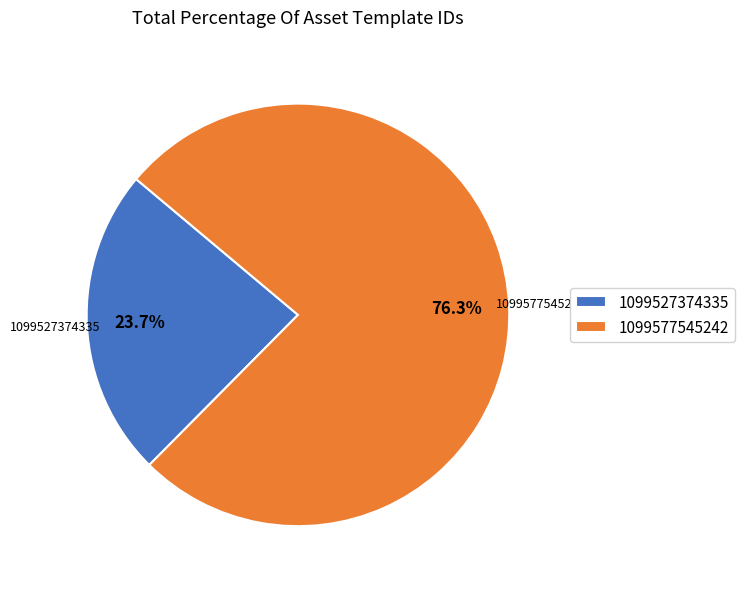

To the nearest percent, what percentage of the pie is 1099577545242?

76%